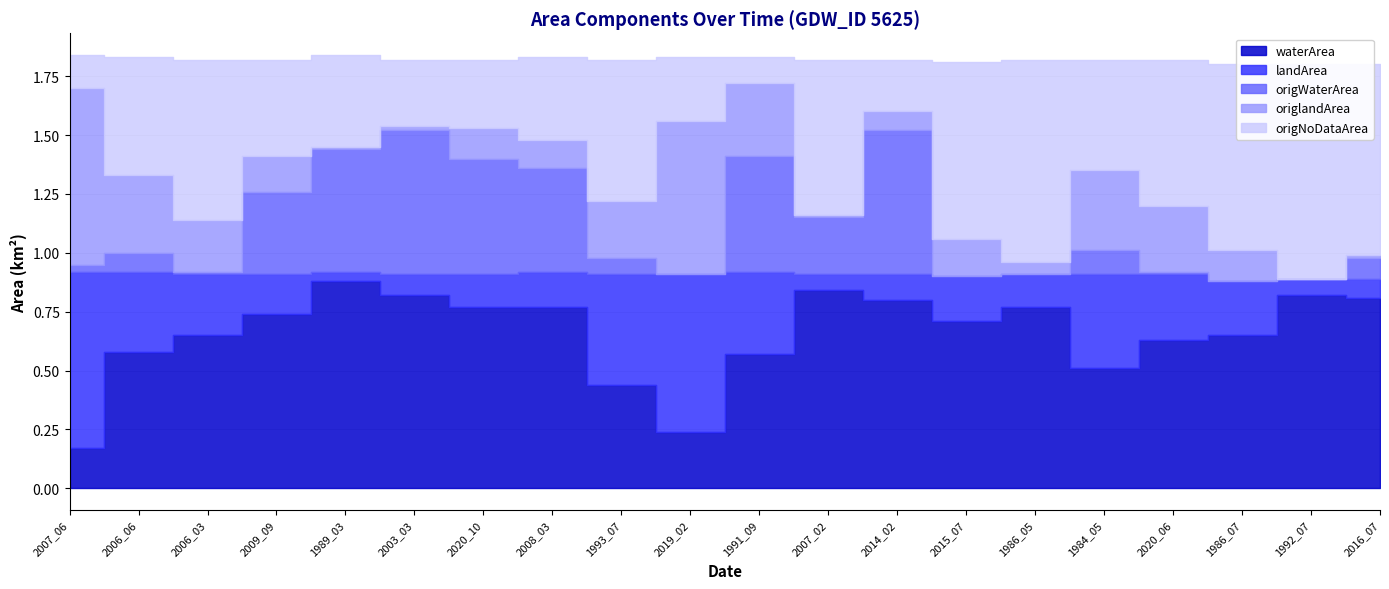

Reading left to right, extract all data points from this chart.

waterArea: 2007_06=0.2	2006_06=0.6	2006_03=0.7	2009_09=0.7	1989_03=0.9	2003_03=0.8	2020_10=0.8	2008_03=0.8	1993_07=0.4	2019_02=0.2	1991_09=0.6	2007_02=0.8	2014_02=0.8	2015_07=0.7	1986_05=0.8	1984_05=0.5	2020_06=0.6	1986_07=0.7	1992_07=0.8	2016_07=0.8
landArea: 2007_06=0.8	2006_06=0.3	2006_03=0.3	2009_09=0.2	1989_03=0.0	2003_03=0.1	2020_10=0.1	2008_03=0.1	1993_07=0.5	2019_02=0.7	1991_09=0.3	2007_02=0.1	2014_02=0.1	2015_07=0.2	1986_05=0.1	1984_05=0.4	2020_06=0.3	1986_07=0.2	1992_07=0.1	2016_07=0.1
origWaterArea: 2007_06=0.0	2006_06=0.1	2006_03=0.0	2009_09=0.3	1989_03=0.5	2003_03=0.6	2020_10=0.5	2008_03=0.4	1993_07=0.1	2019_02=0.0	1991_09=0.5	2007_02=0.2	2014_02=0.6	2015_07=0.0	1986_05=0.0	1984_05=0.1	2020_06=0.0	1986_07=0.0	1992_07=0.0	2016_07=0.1
origlandArea: 2007_06=0.8	2006_06=0.3	2006_03=0.2	2009_09=0.1	1989_03=0.0	2003_03=0.0	2020_10=0.1	2008_03=0.1	1993_07=0.2	2019_02=0.7	1991_09=0.3	2007_02=0.0	2014_02=0.1	2015_07=0.2	1986_05=0.1	1984_05=0.3	2020_06=0.3	1986_07=0.1	1992_07=0.0	2016_07=0.0
origNoDataArea: 2007_06=0.1	2006_06=0.5	2006_03=0.7	2009_09=0.4	1989_03=0.4	2003_03=0.3	2020_10=0.3	2008_03=0.3	1993_07=0.6	2019_02=0.3	1991_09=0.1	2007_02=0.7	2014_02=0.2	2015_07=0.8	1986_05=0.9	1984_05=0.5	2020_06=0.6	1986_07=0.8	1992_07=0.9	2016_07=0.8